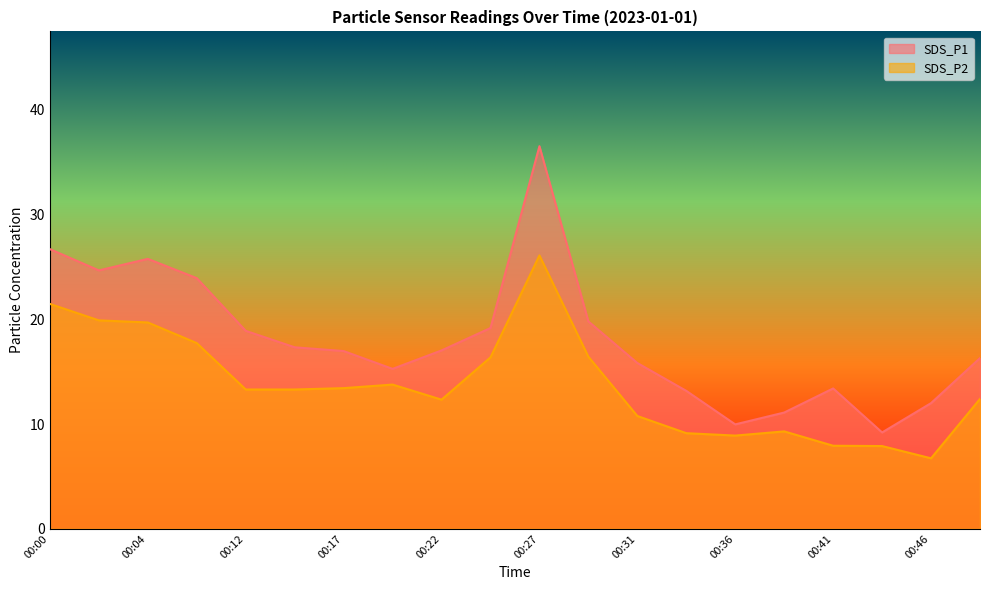

True or false: SDS_P2 and SDS_P1 intersect in this chart.

False